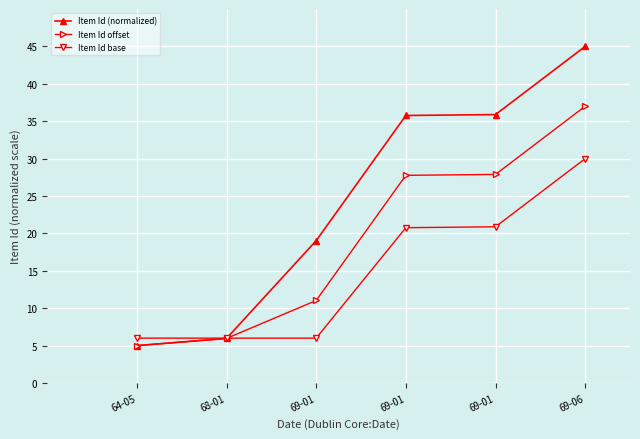

How many distinct data groups are displayed?

3